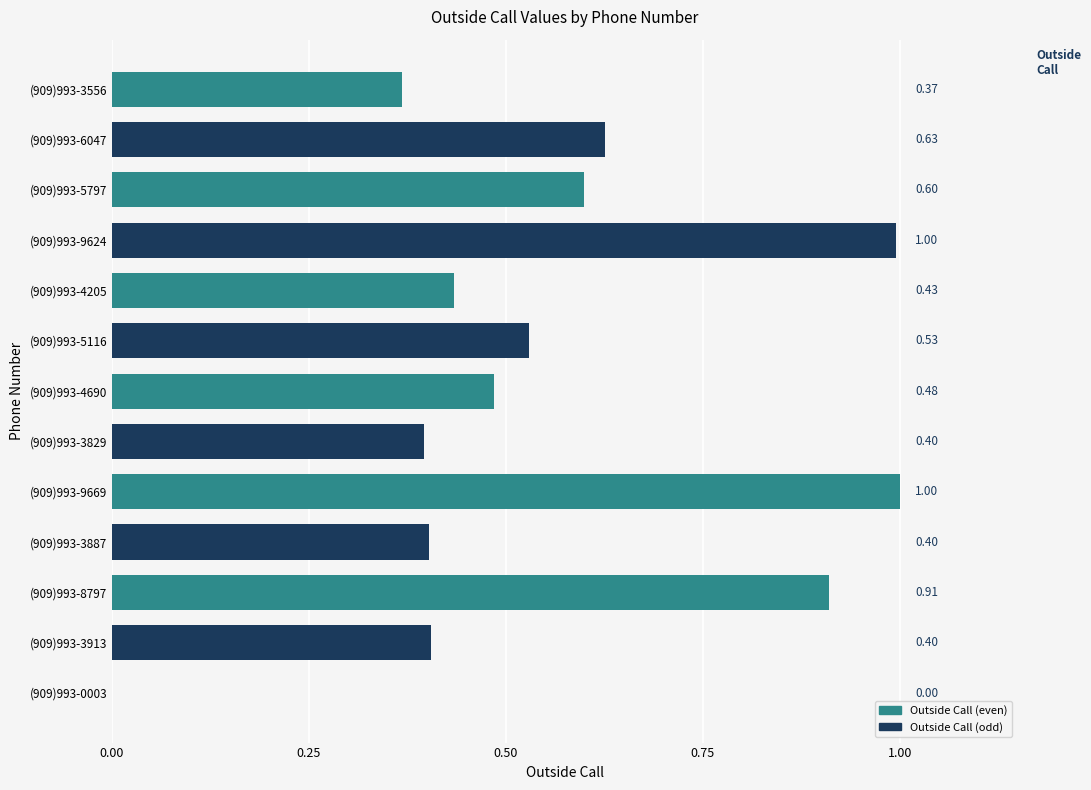

What is the change in value from (909)993-3556 to (909)993-4690?

+0.1